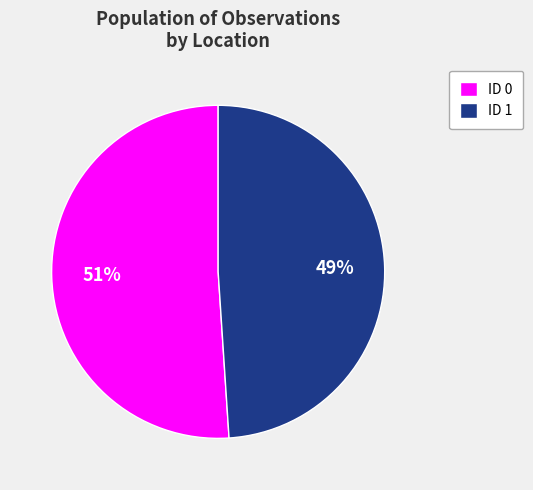

Approximately how many times larger is the value at ID 1 compared to ID 0?

1.0